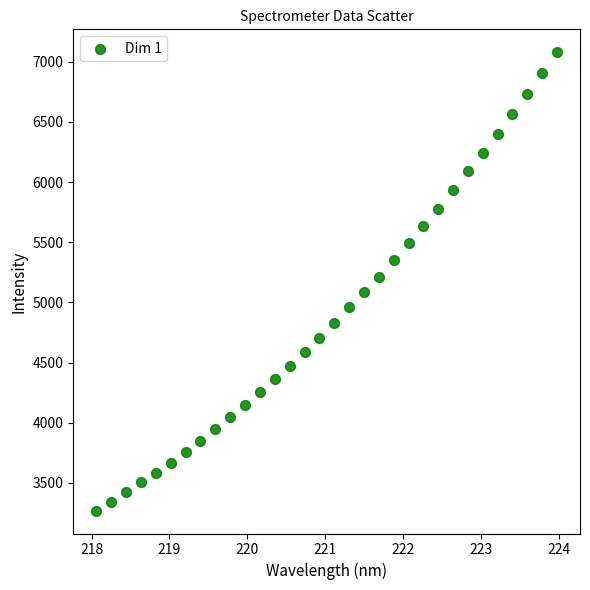

What is the range of Y values (max minus min)?

3808.1